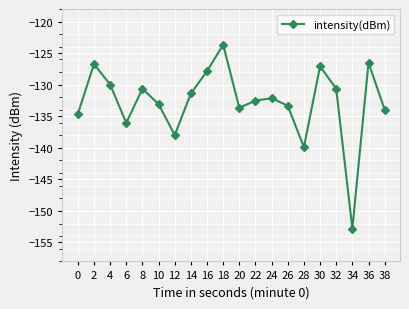

What is the maximum value shown in the chart?

-123.7